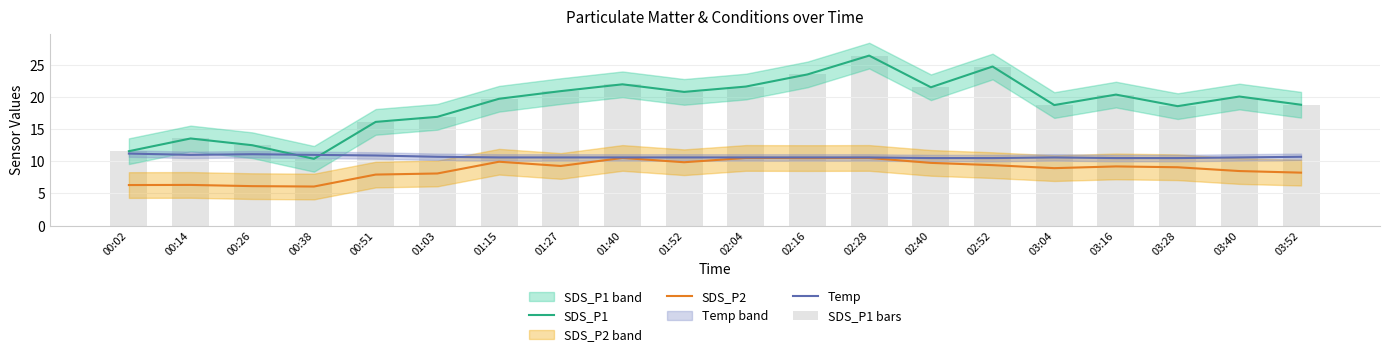

Rank the series at 03:52 from highest to lowest value.

SDS_P1, SDS_P1 bars, Temp, SDS_P2